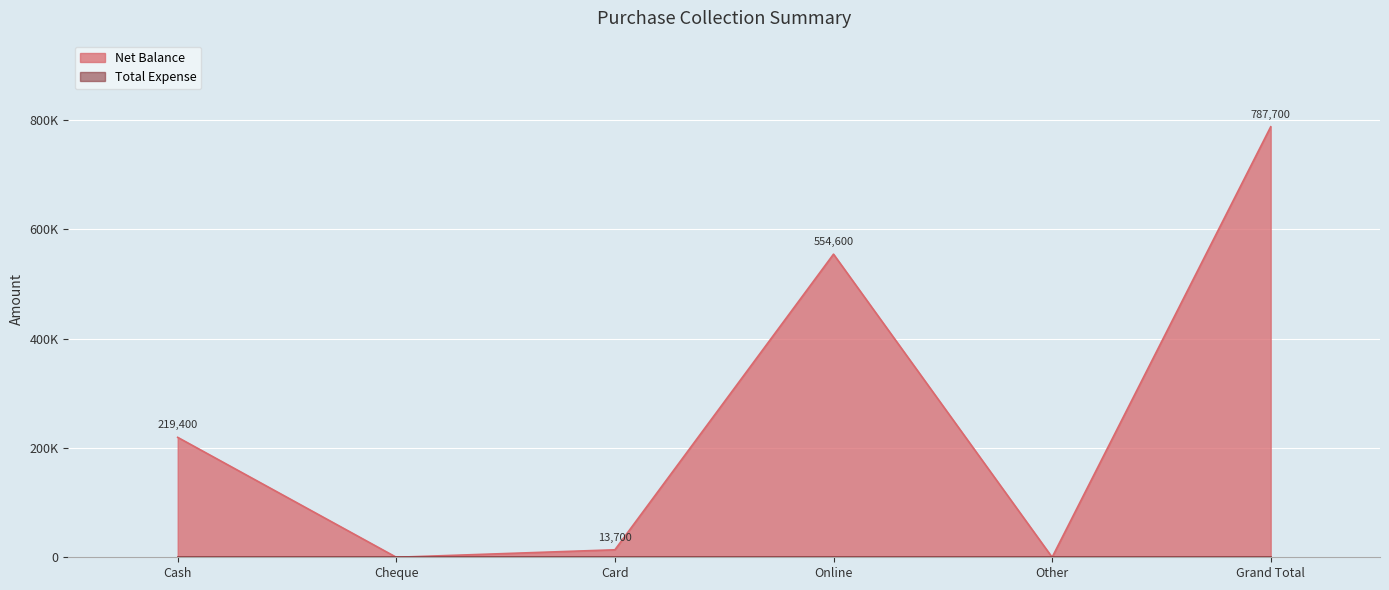

Reading right to left, extract all data points from this chart.

Grand Total=787700	Other=0	Online=554600	Card=13700	Cheque=0	Cash=219400